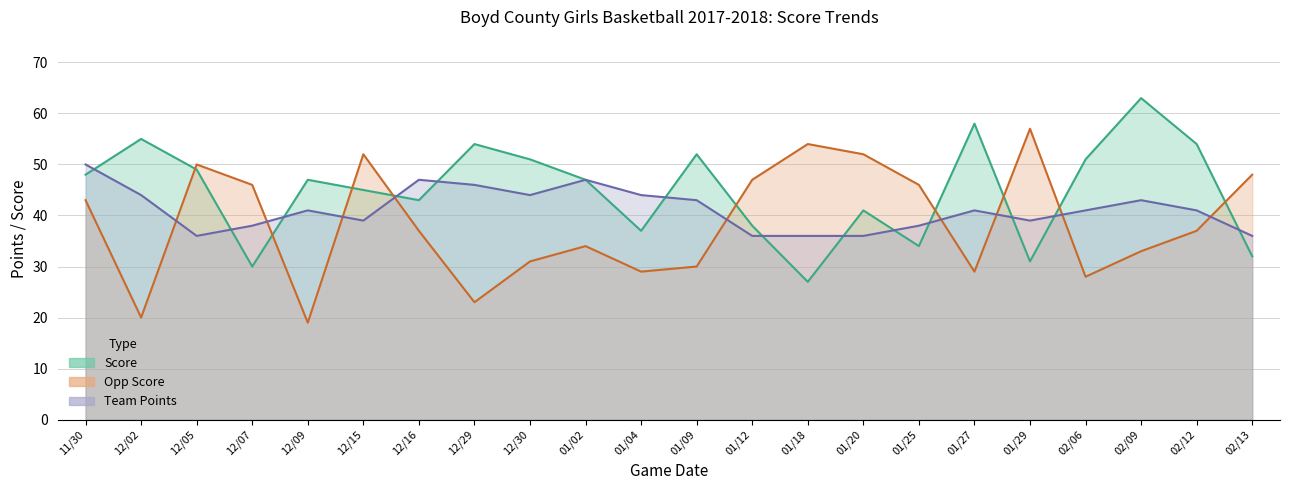

True or false: opp_score has more than 0 interior local peaks.

True